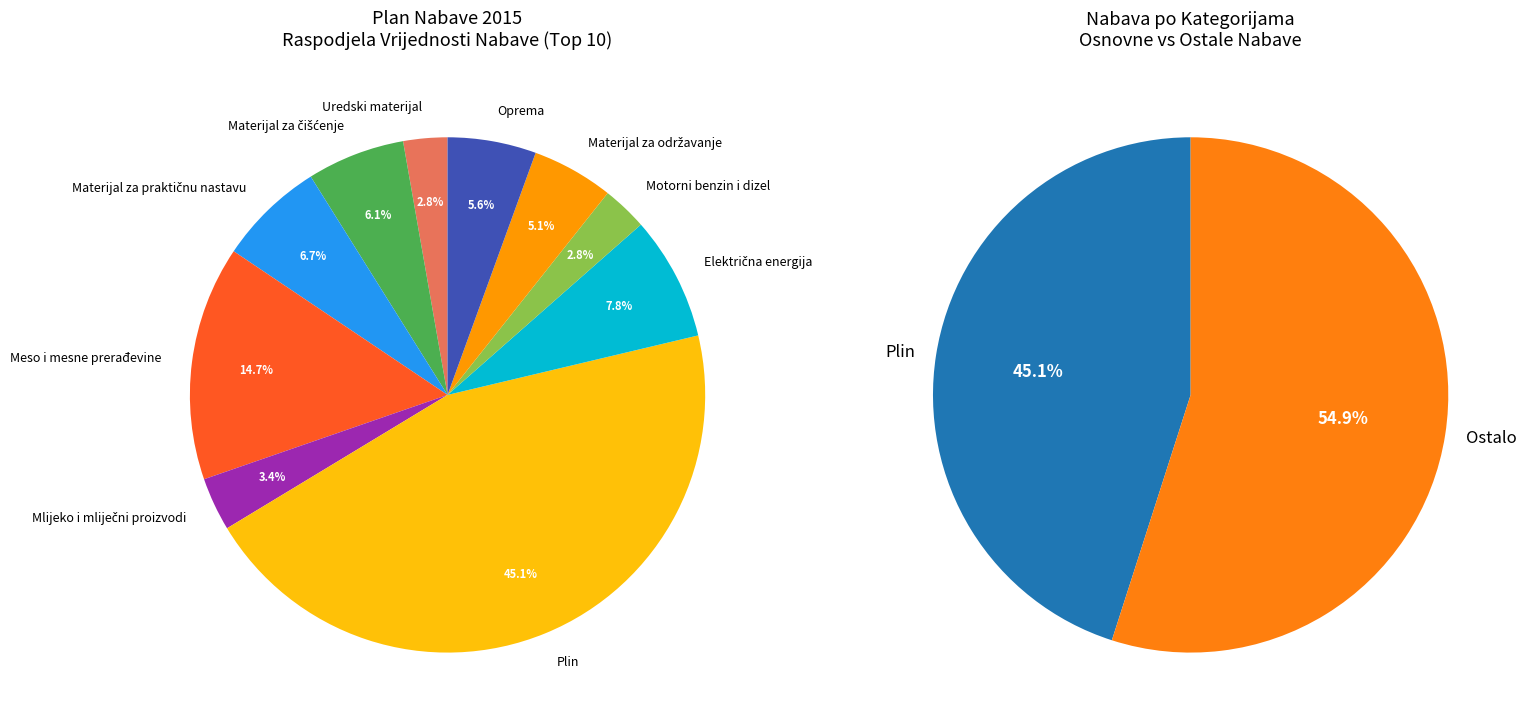

Do Meso i mesne prerađevine and Plin together represent more than half of the pie?

Yes